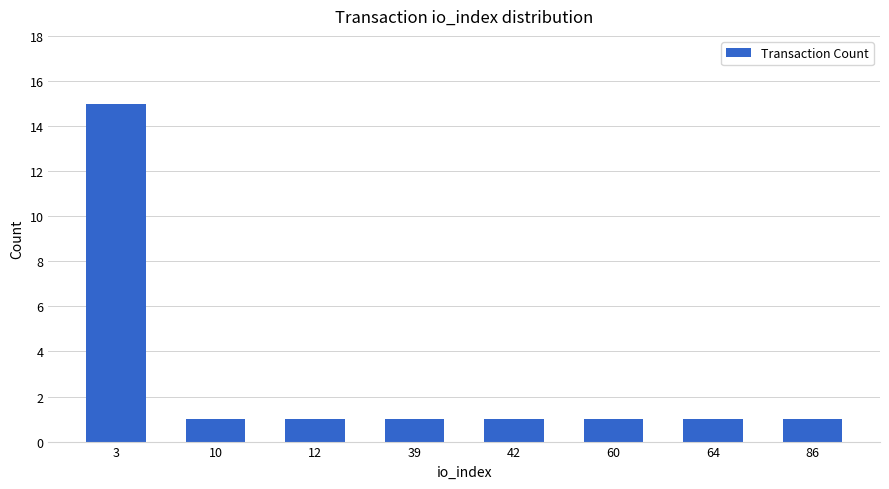

What is the value of the 1st bar from the left?

15